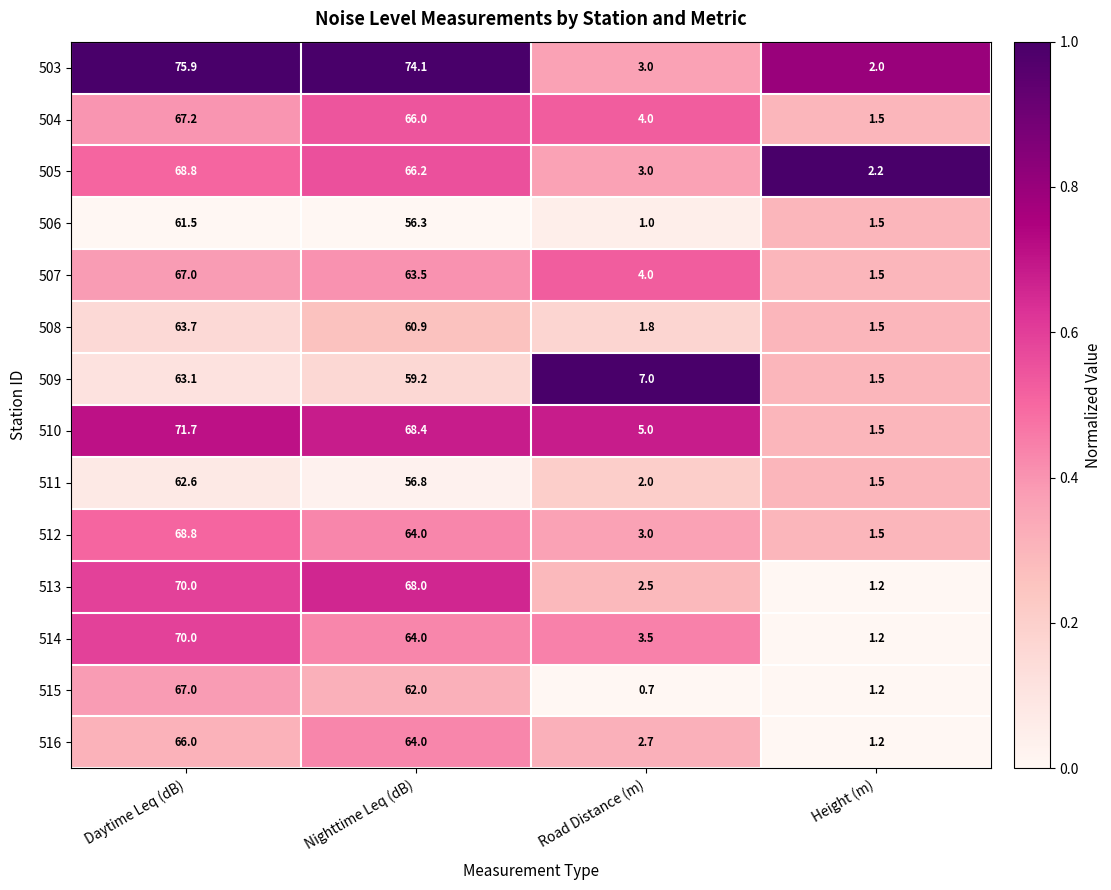

Is the value of 516 at Daytime Leq (dB) greater than the value of 505 at Height (m)?

Yes